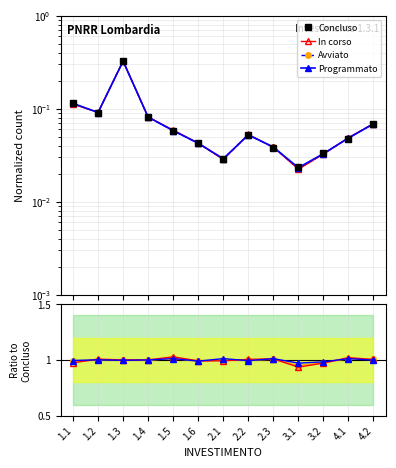

What is the highest value of the Avviato series?

1.0